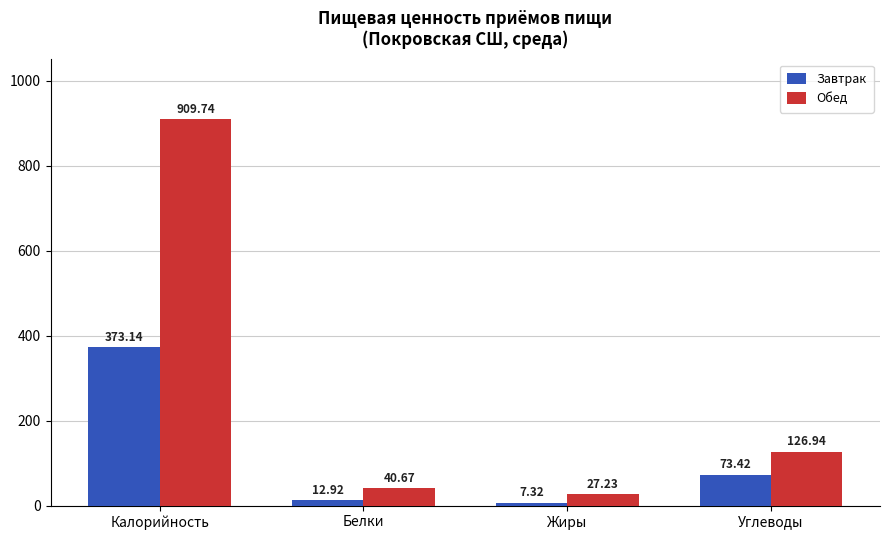

What value does the Обед series have at Белки?

40.7